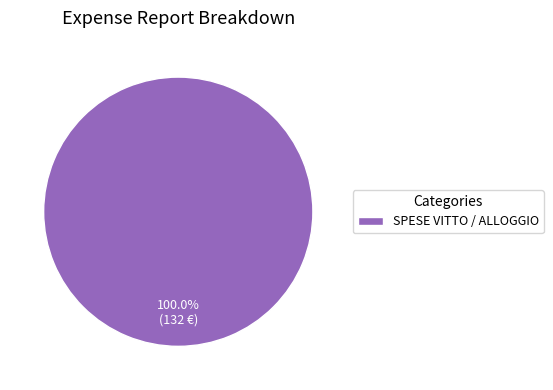

Rank the categories by value from highest to lowest.

SPESE VITTO / ALLOGGIO